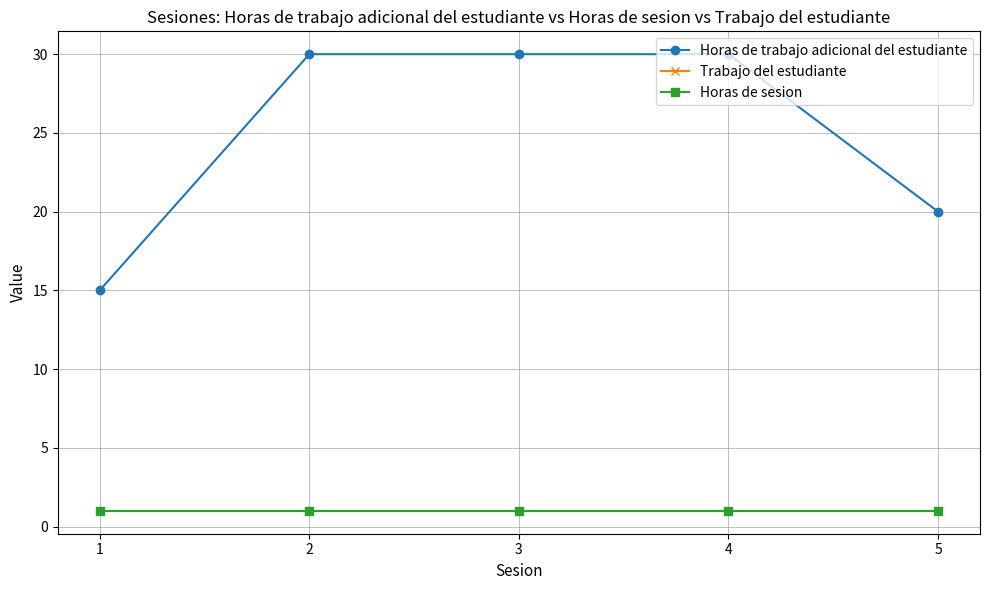

True or false: Horas de sesion and Trabajo del estudiante cross at least once.

False